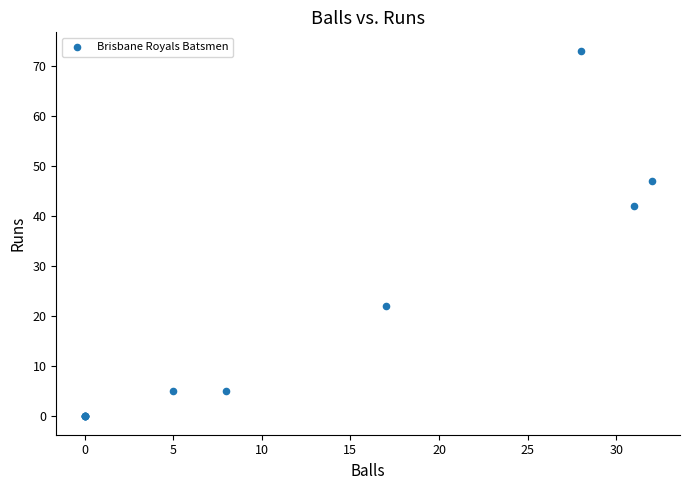

What Y value in the scatter plot is closest to 36?

42